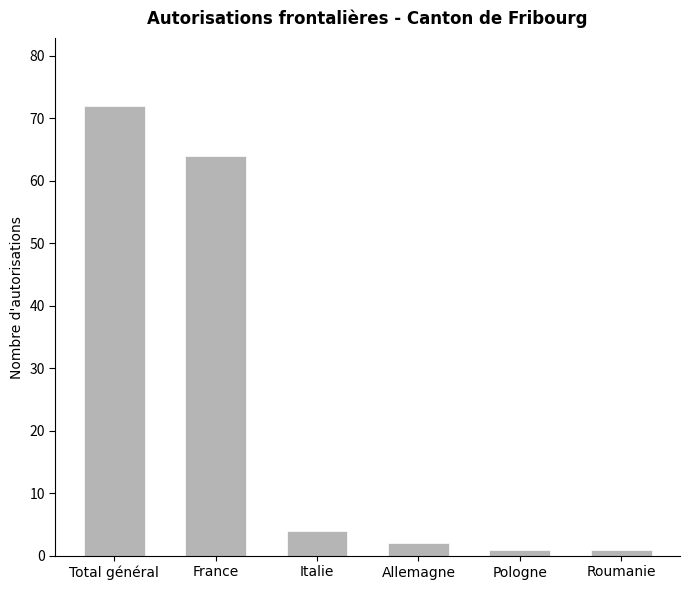

What is the greatest value displayed?

72